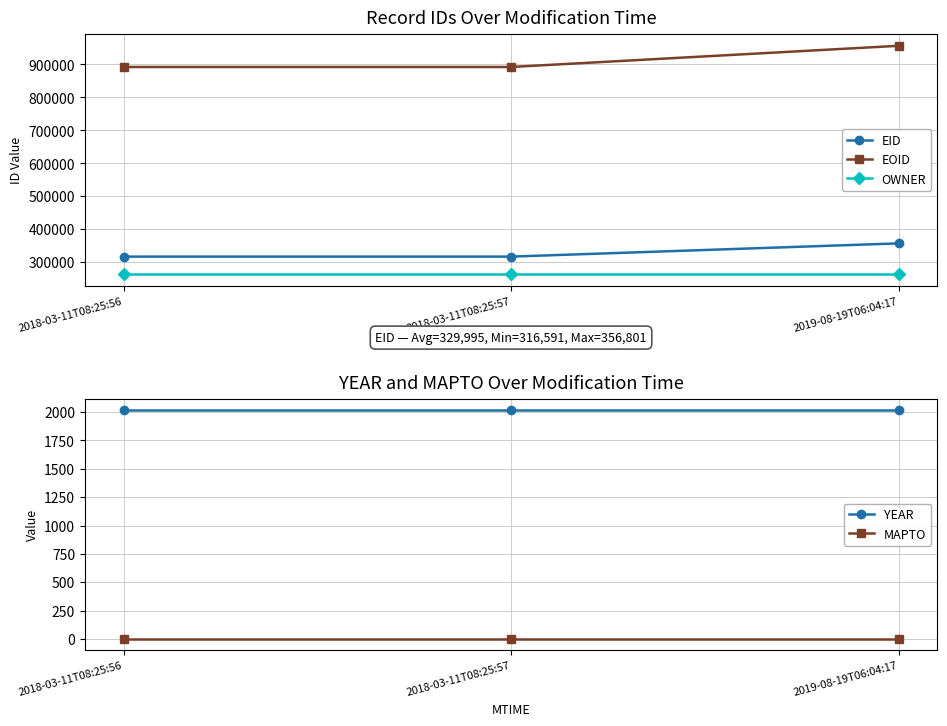

Between 2018-03-11T08:25:56 and 2019-08-19T06:04:17, which series saw the biggest shift?

EOID